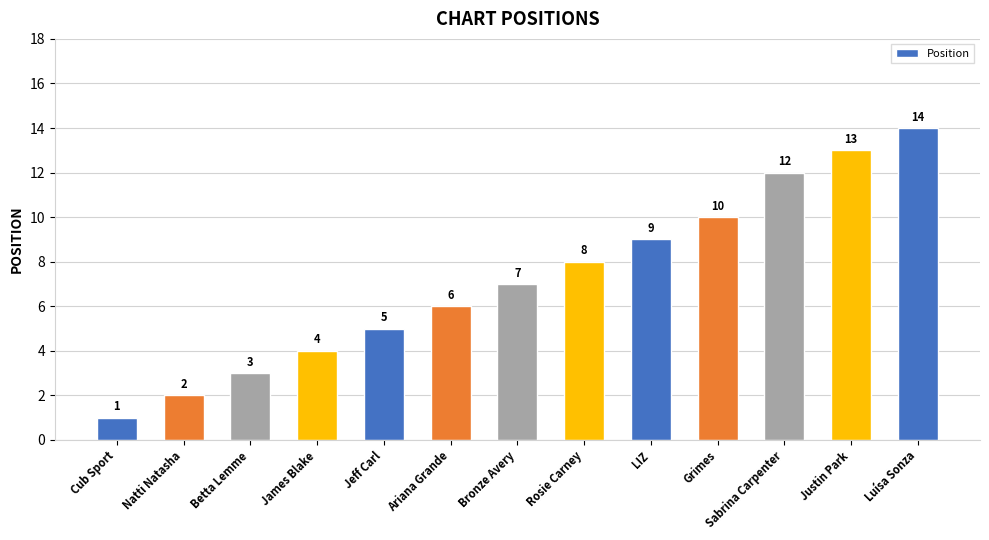

Reading right to left, extract all data points from this chart.

14	13	12	10	9	8	7	6	5	4	3	2	1